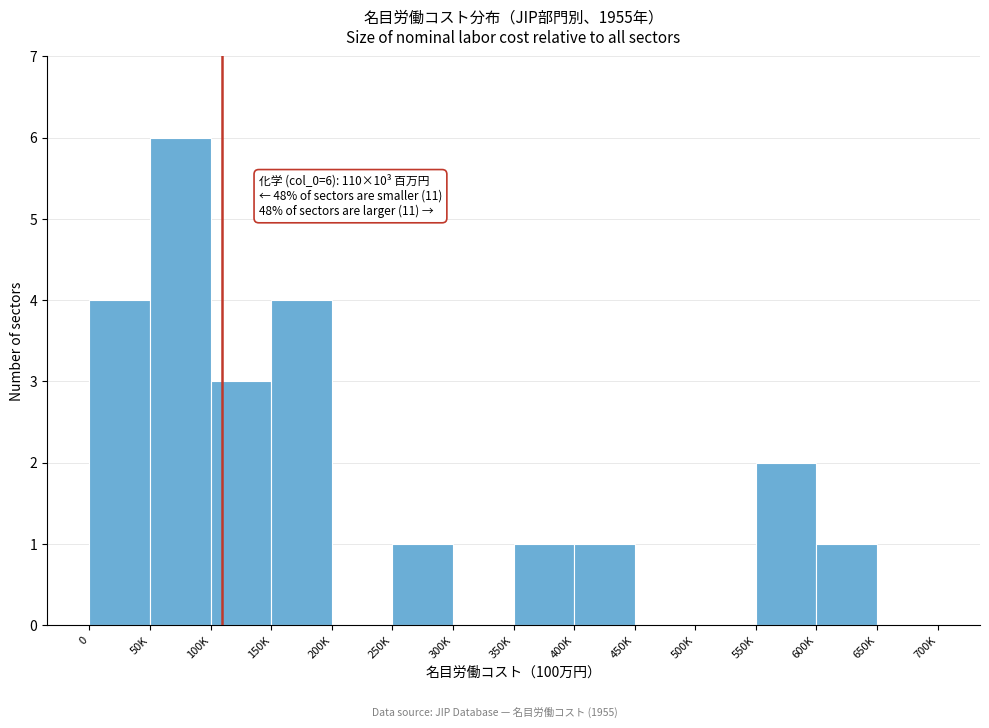

Reading left to right, transcribe all the data shown in this chart.

0=4	50K=6	100K=3	150K=4	200K=0	250K=1	300K=0	350K=1	400K=1	450K=0	500K=0	550K=2	600K=1	650K=0